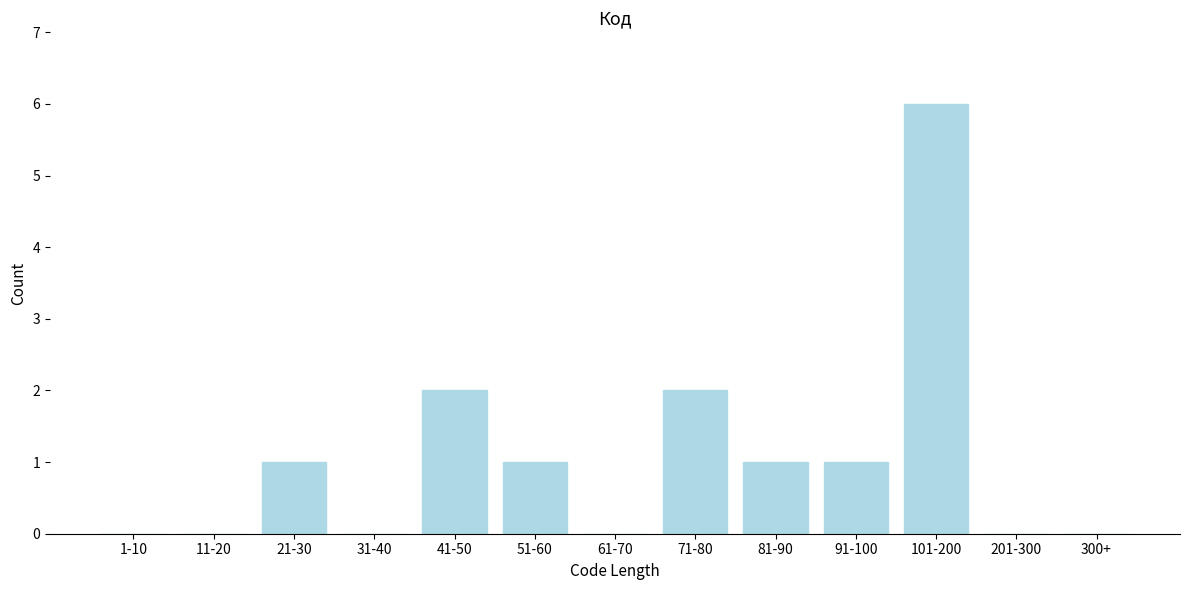

Reading right to left, what are all the values shown in this chart?

300+=0	201-300=0	101-200=6	91-100=1	81-90=1	71-80=2	61-70=0	51-60=1	41-50=2	31-40=0	21-30=1	11-20=0	1-10=0